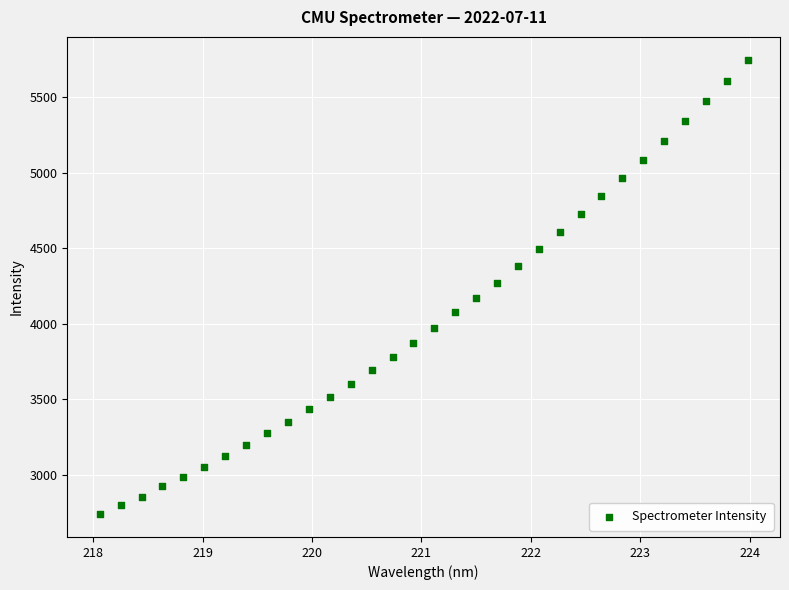

What is the range of X values (max minus min)?

5.9